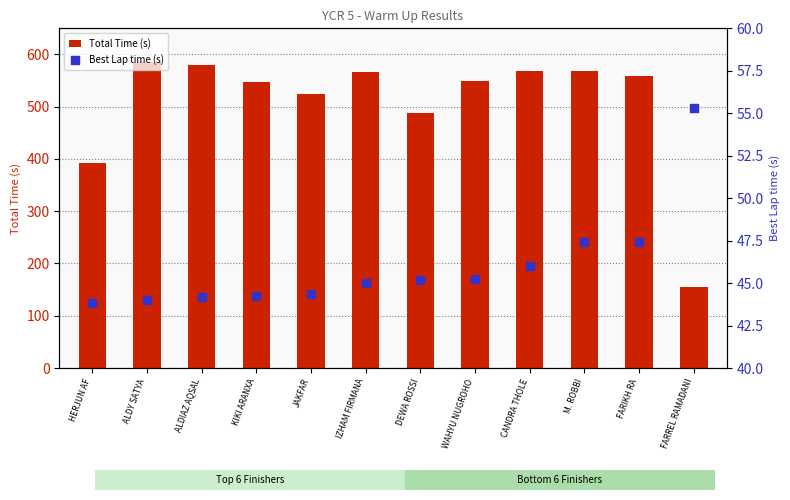

What is the total value across all series at CANDRA THOLE?

613.9